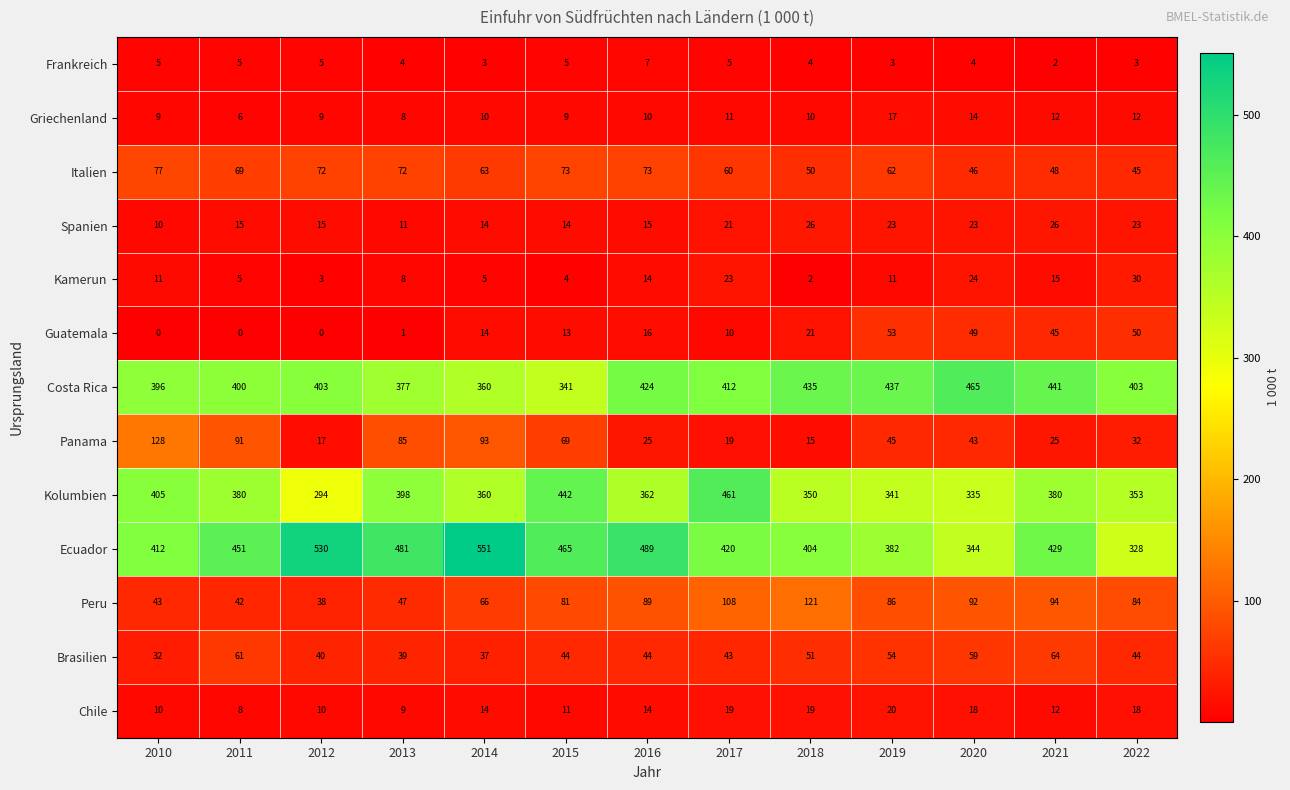

What is the total value across all series at 2022?

1425